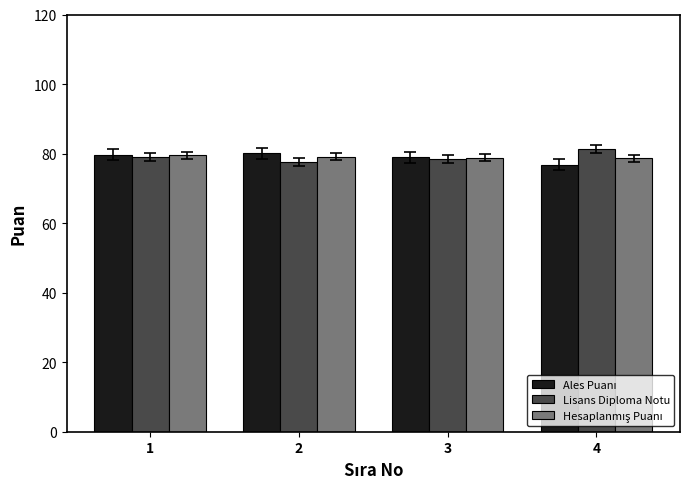

What is the total value across all series at 2?

236.7